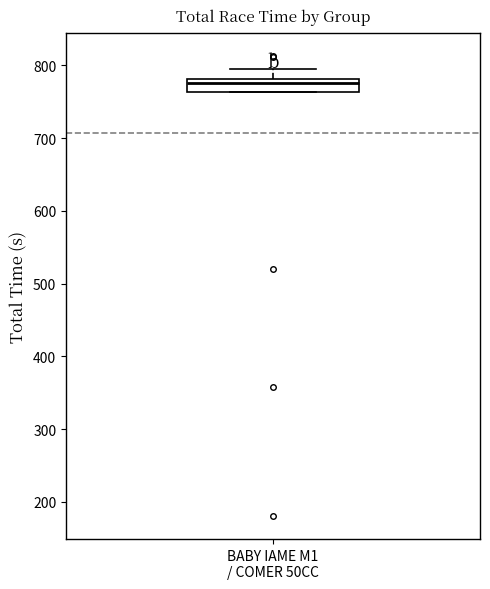

Read this box plot against the y-axis: the position of the median line, the range covered by the box, and the ends of both whiskers. The values are not printed on the chart, so give them approximately, as read against the axis.

median 780 (just below the box's upper edge), box 760 to 780, whiskers 760 to 800